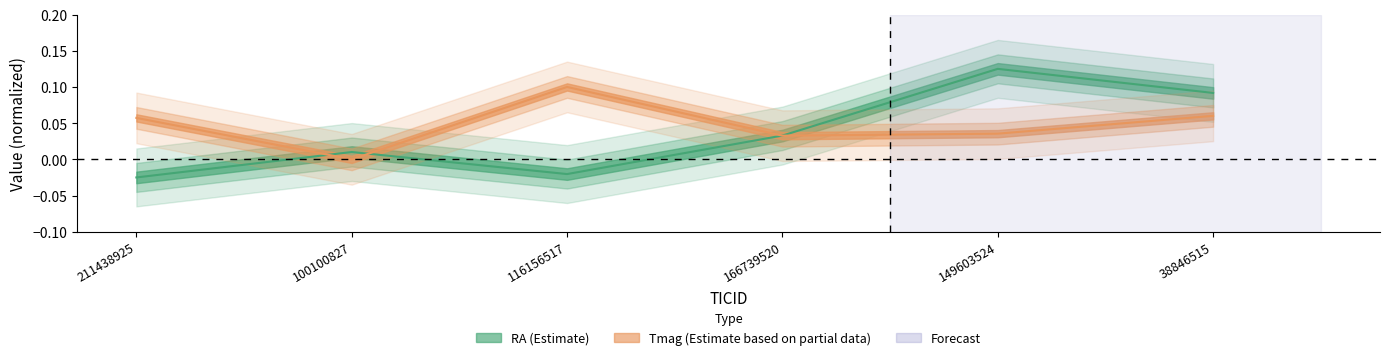

What is the spread (max minus min) of values at 149603524?

0.1